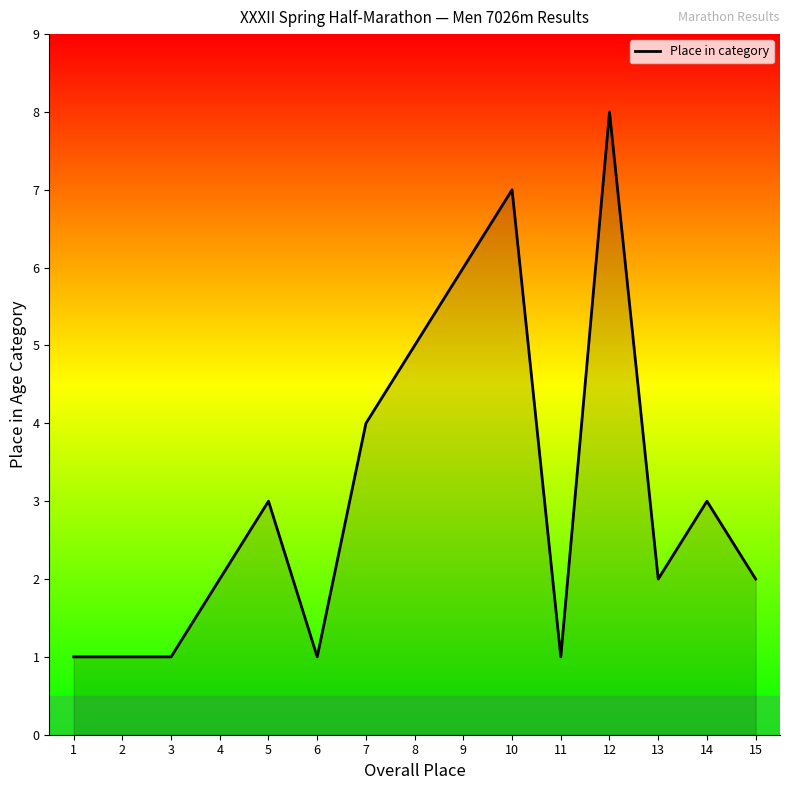

What is the change in value from 7 to 10?

+3